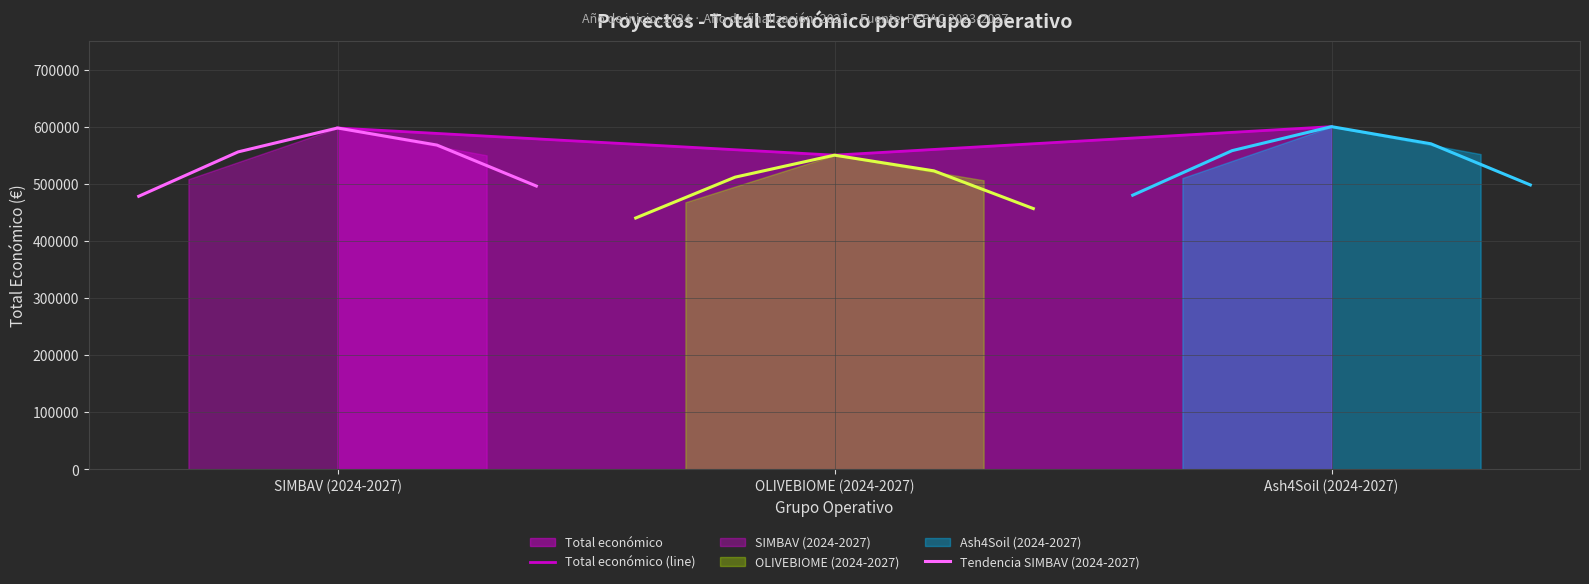

What is the average value?

582587